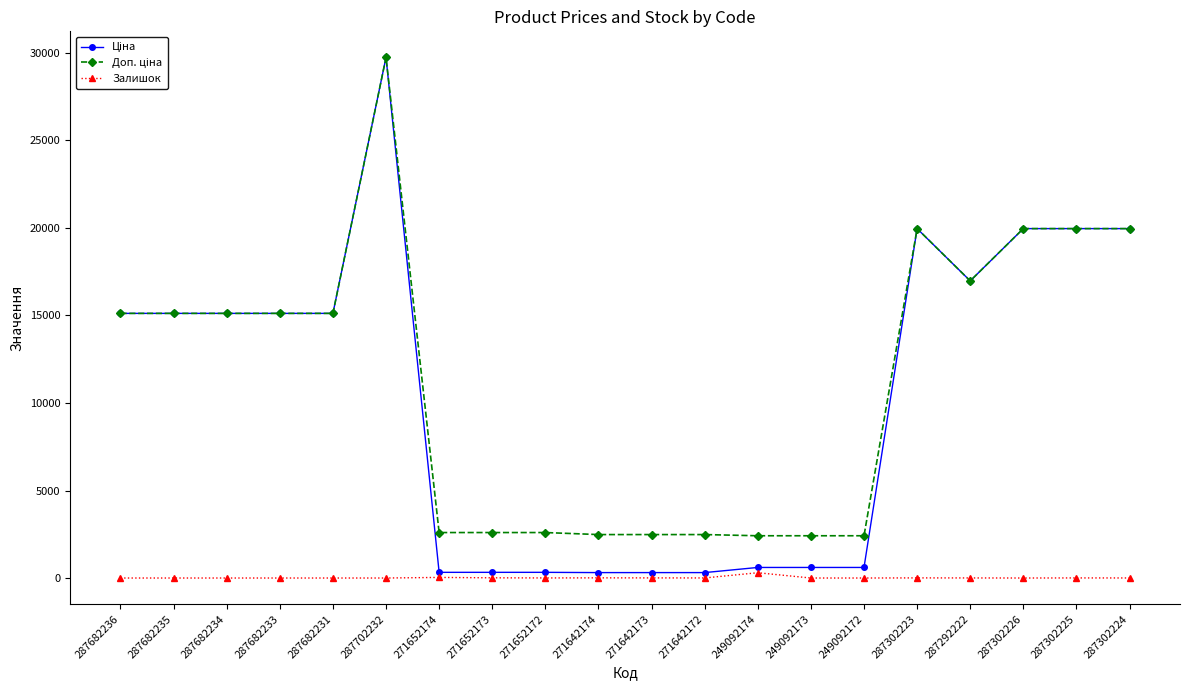

At which category is the sum across all series the highest?

287702232